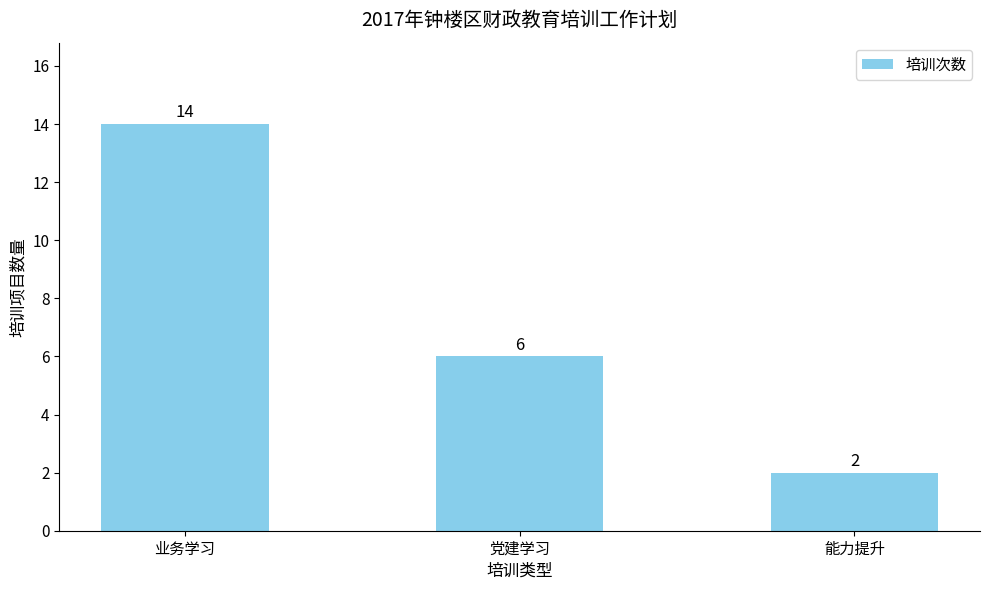

What is the average value?

7